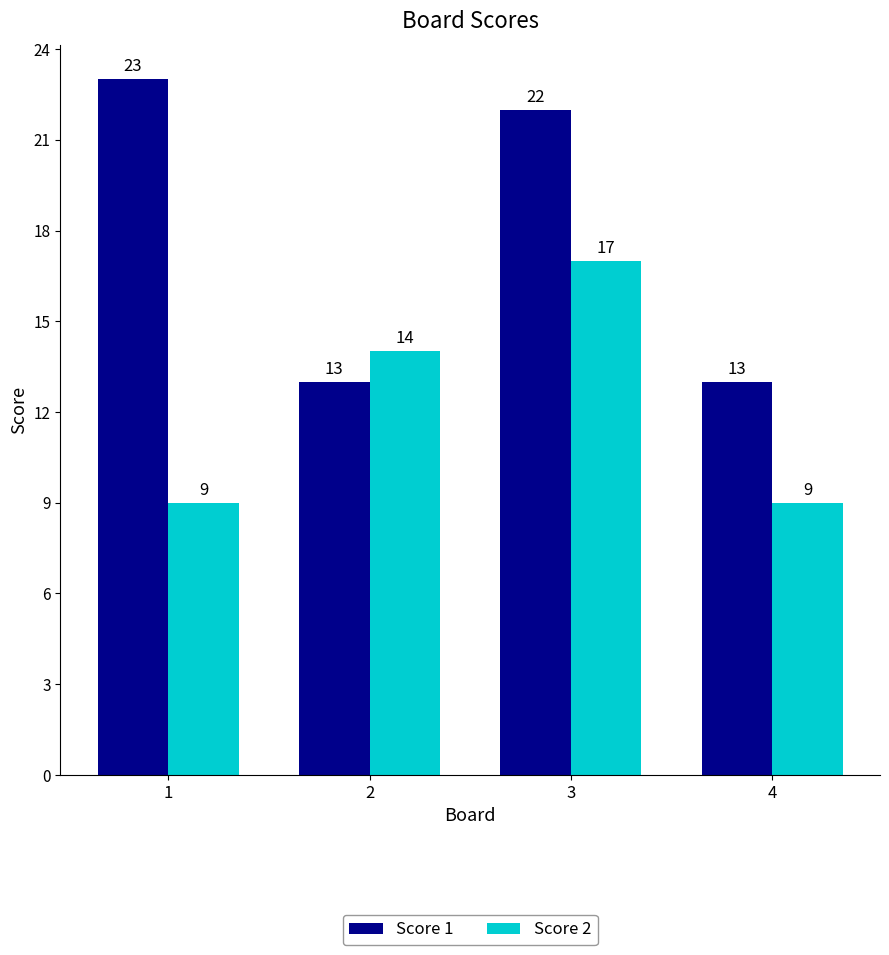

How many data points does each series have?

4